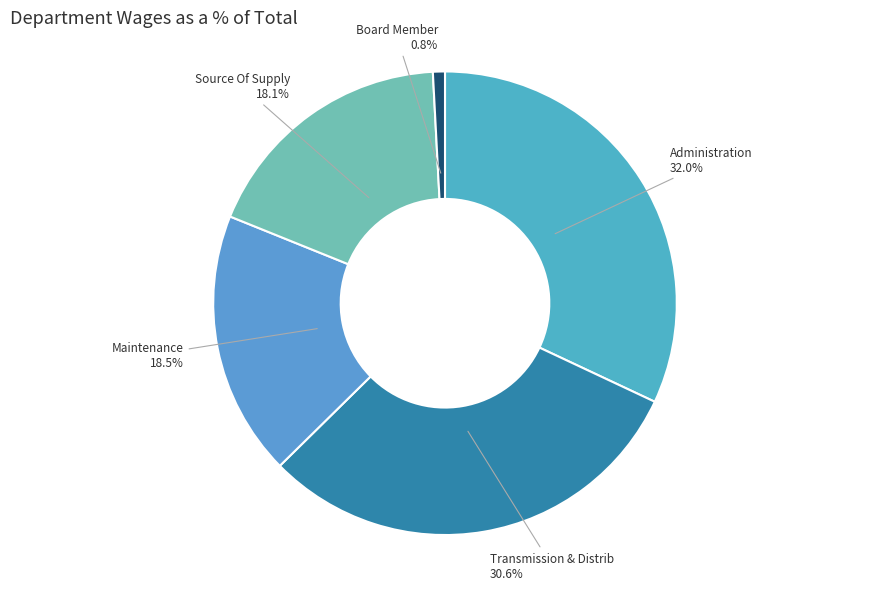

What percentage is NOT represented by Board Member?

99.2%